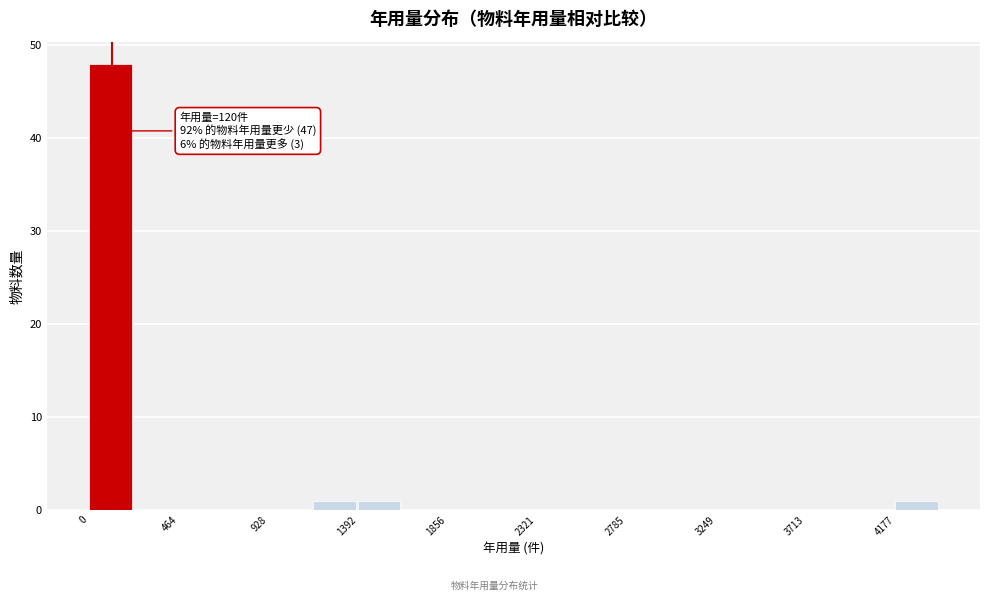

Which range on the x-axis has the tallest bar?

0 to 250